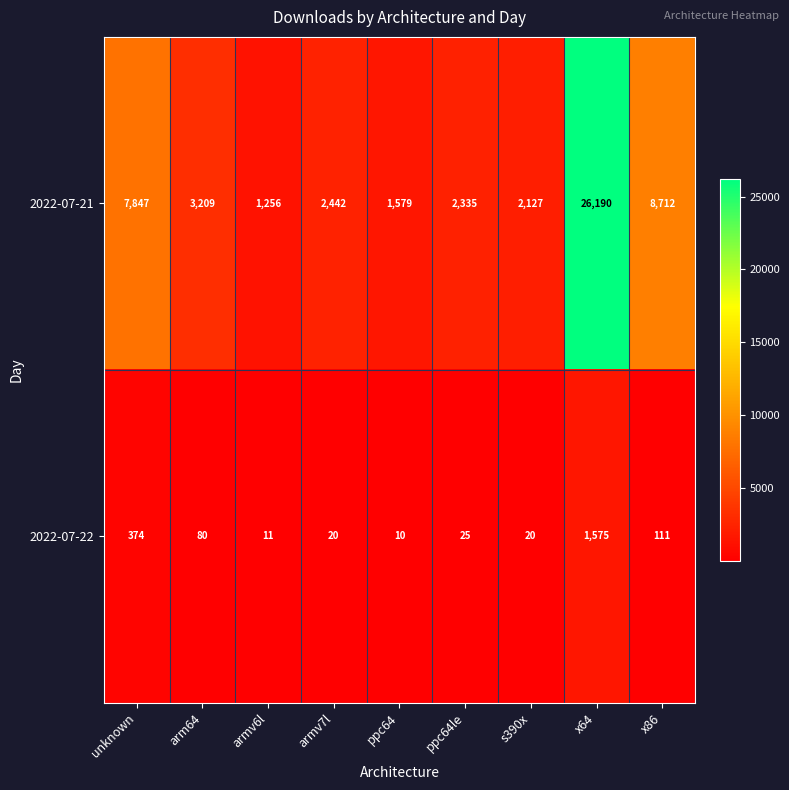

What is the smallest value displayed?

10